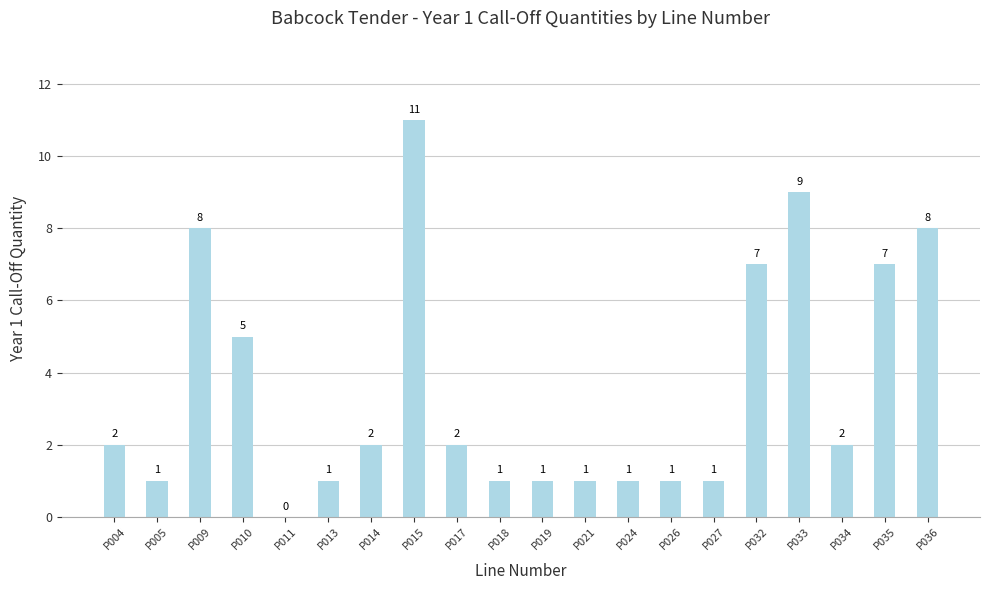

How many distinct data groups are displayed?

1